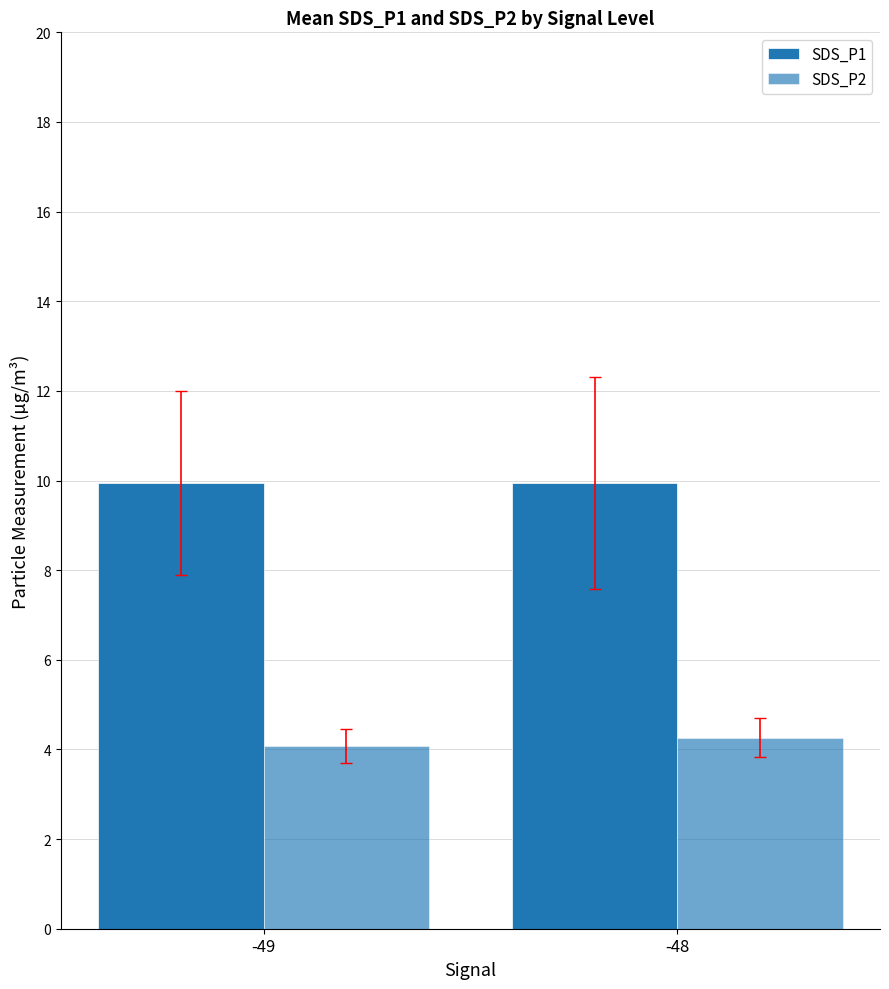

List the series in order of their overall mean, lowest first.

SDS_P2, SDS_P1